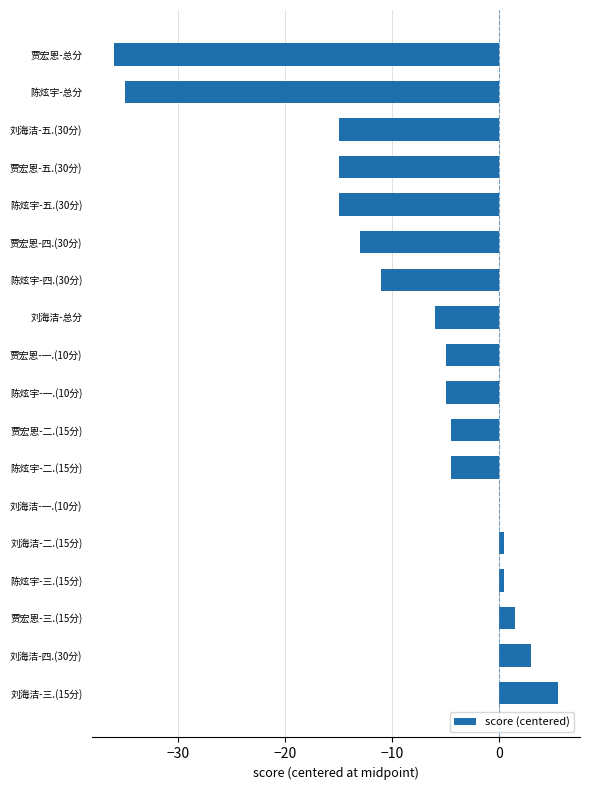

Read the value at 贾宏恩-二.(15分).

-4.5